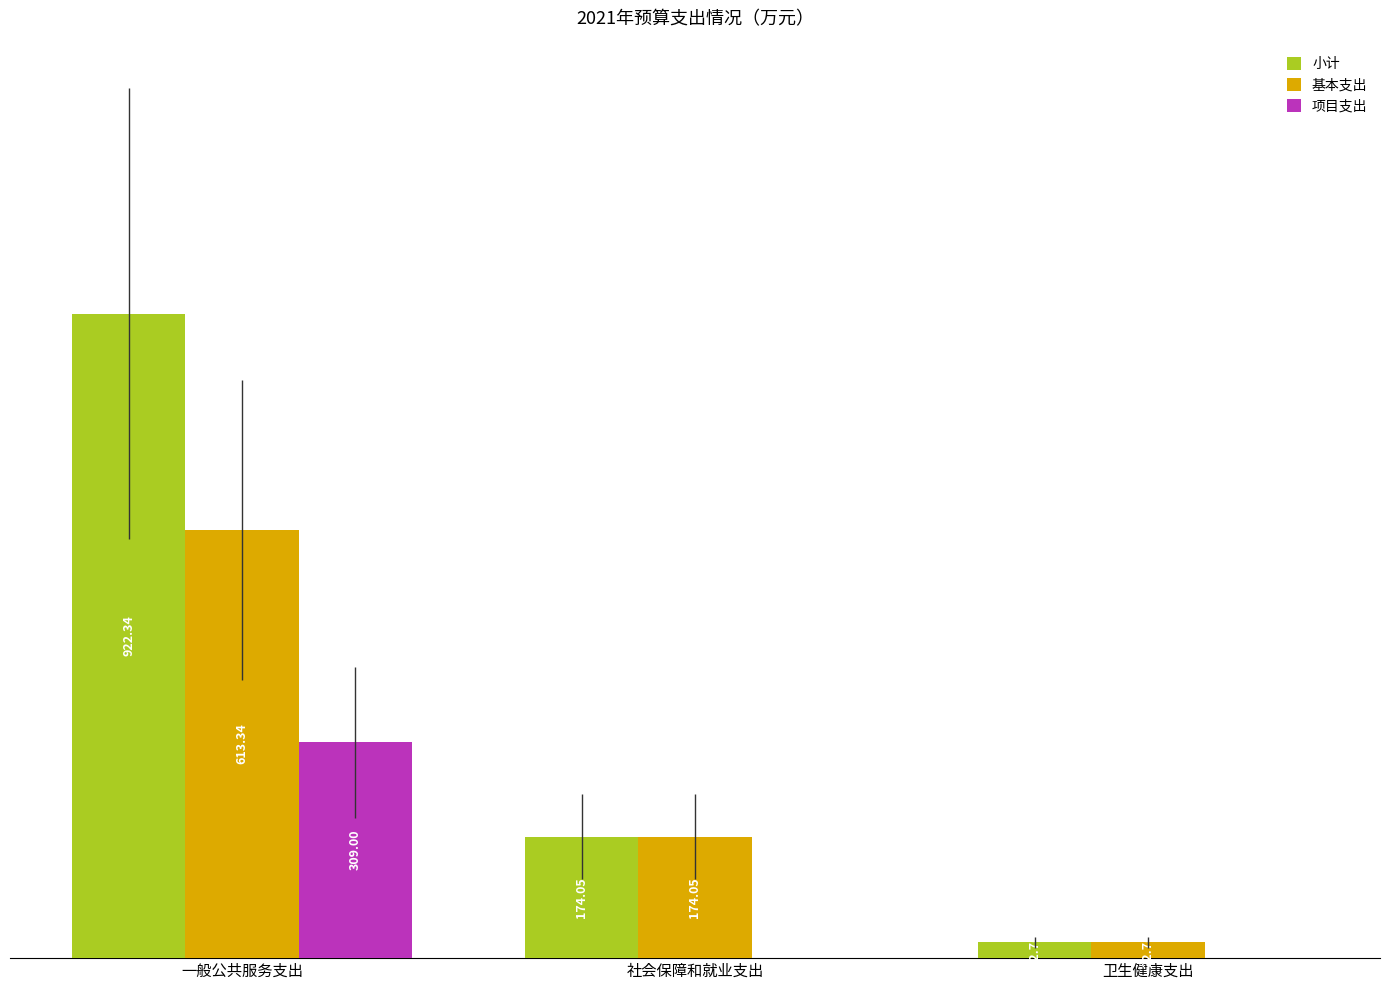

Is the value of 基本支出 at 一般公共服务支出 greater than the value of 小计 at 社会保障和就业支出?

Yes